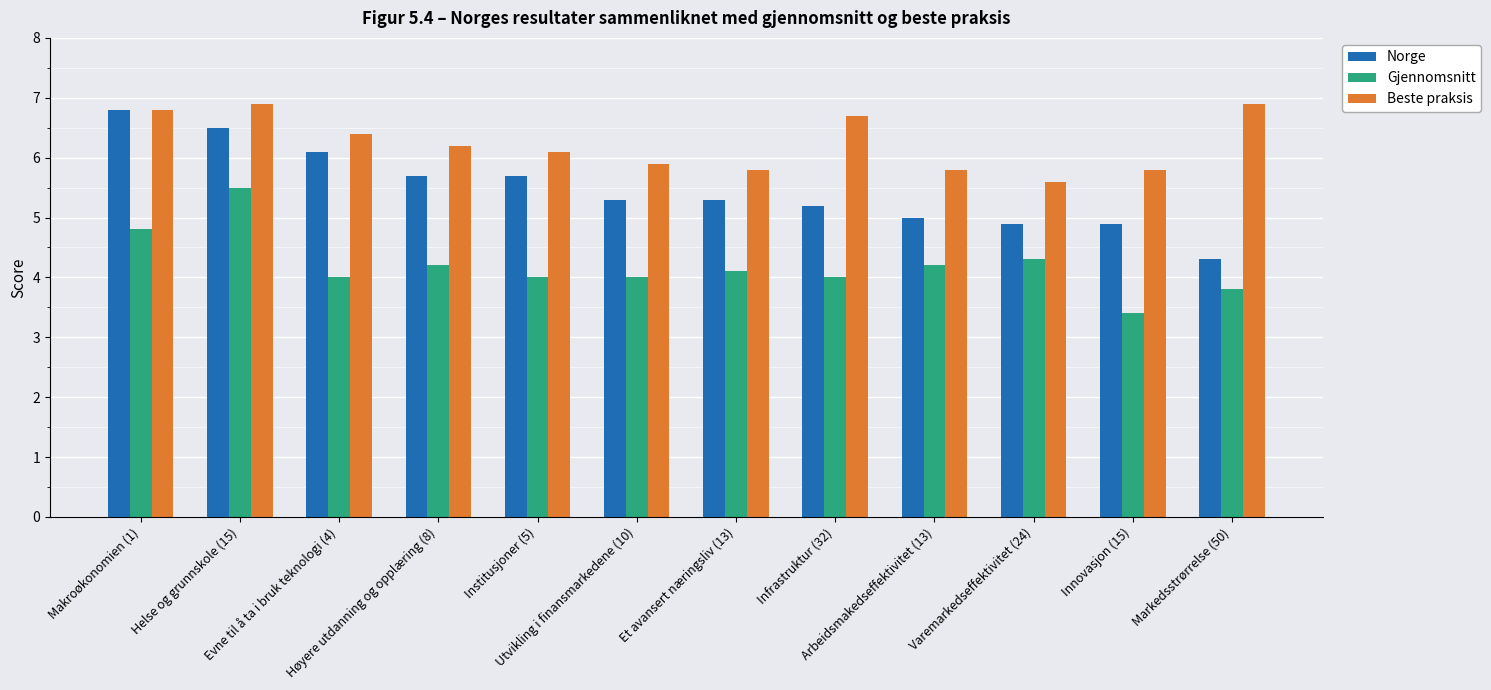

How many series are shown in this chart?

3